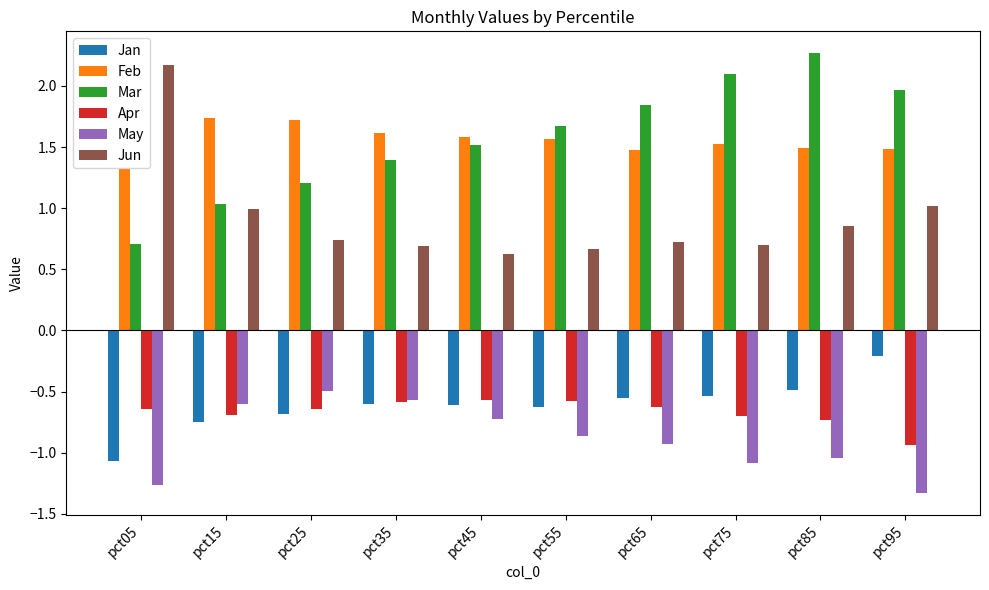

How many bars are there in total?

60